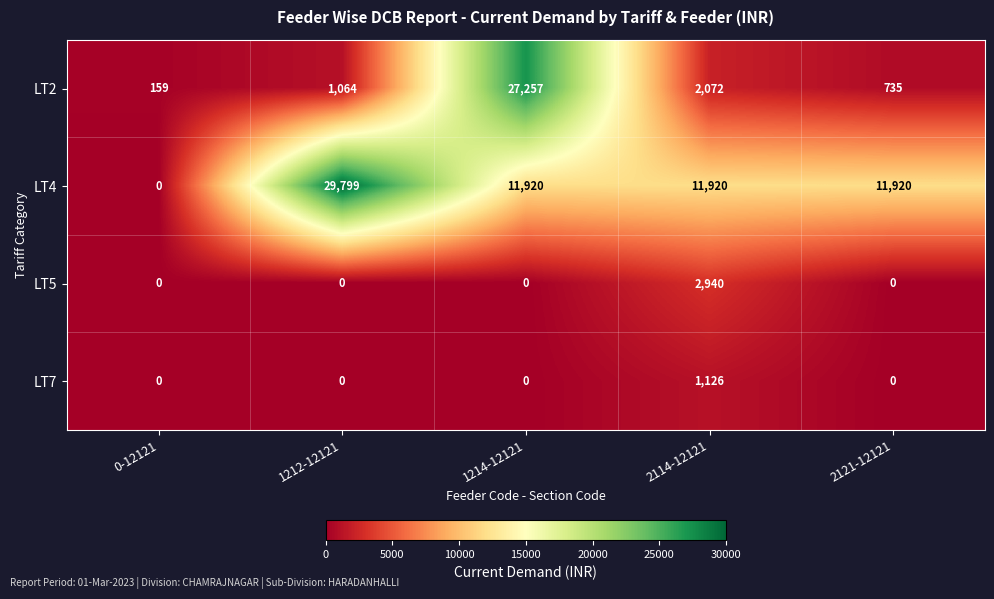

What is the spread (max minus min) of values at 1212-12121?

29799